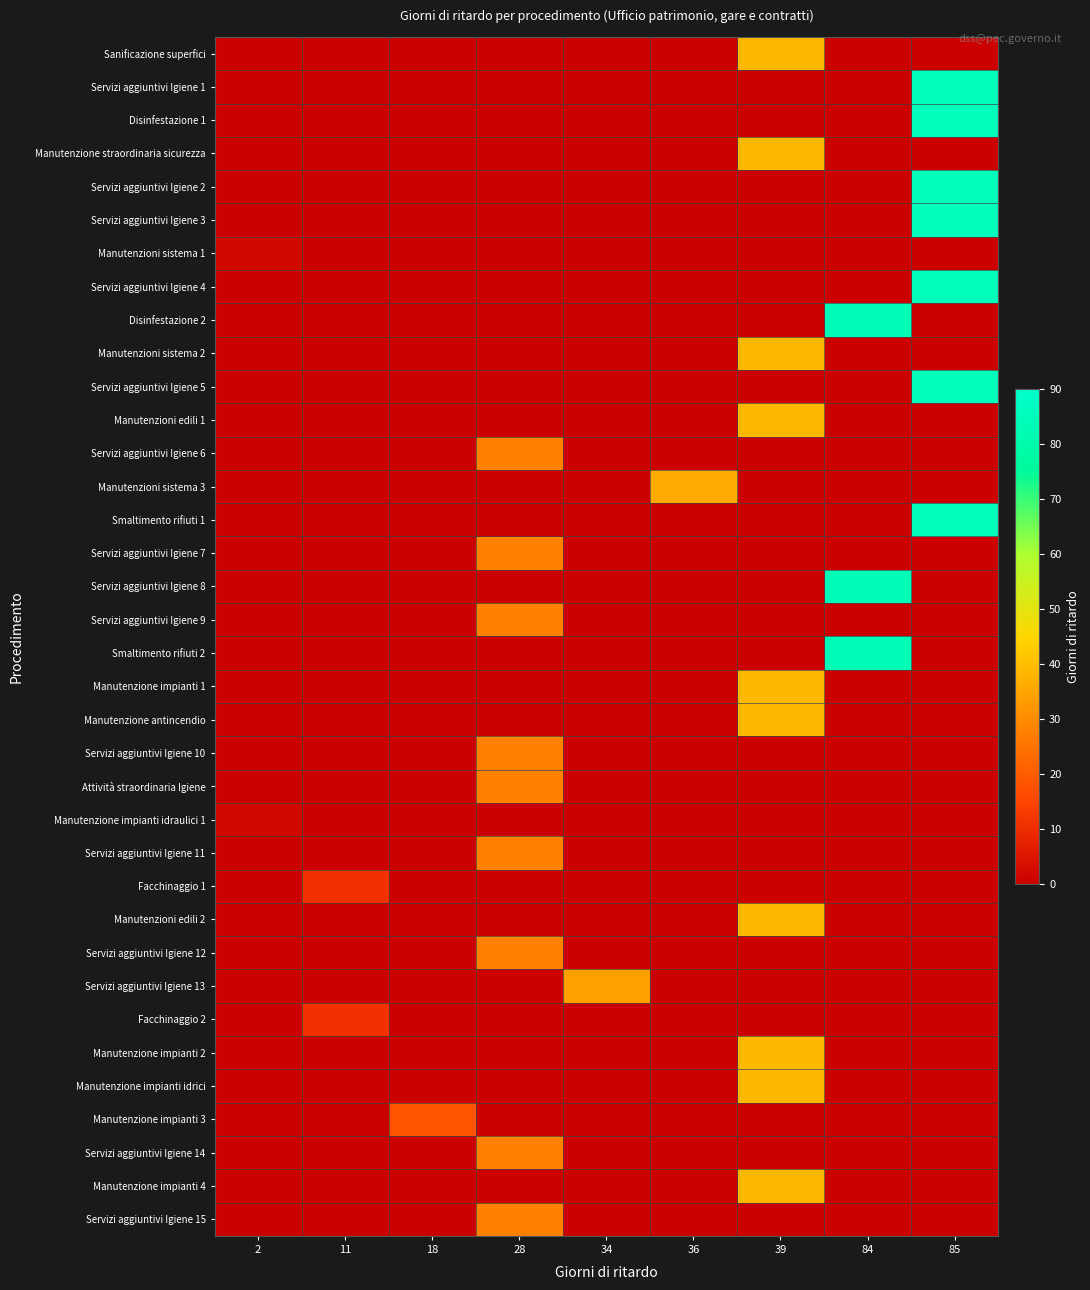

At 11, list the series in order from smallest to largest.

Sanificazione superfici, Servizi aggiuntivi Igiene 1, Disinfestazione 1, Manutenzione straordinaria sicurezza, Servizi aggiuntivi Igiene 2, Servizi aggiuntivi Igiene 3, Manutenzioni sistema 1, Servizi aggiuntivi Igiene 4, Disinfestazione 2, Manutenzioni sistema 2, Servizi aggiuntivi Igiene 5, Manutenzioni edili 1, Servizi aggiuntivi Igiene 6, Manutenzioni sistema 3, Smaltimento rifiuti 1, Servizi aggiuntivi Igiene 7, Servizi aggiuntivi Igiene 8, Servizi aggiuntivi Igiene 9, Smaltimento rifiuti 2, Manutenzione impianti 1, Manutenzione antincendio, Servizi aggiuntivi Igiene 10, Attività straordinaria Igiene, Manutenzione impianti idraulici 1, Servizi aggiuntivi Igiene 11, Manutenzioni edili 2, Servizi aggiuntivi Igiene 12, Servizi aggiuntivi Igiene 13, Manutenzione impianti 2, Manutenzione impianti idrici, Manutenzione impianti 3, Servizi aggiuntivi Igiene 14, Manutenzione impianti 4, Servizi aggiuntivi Igiene 15, Facchinaggio 1, Facchinaggio 2